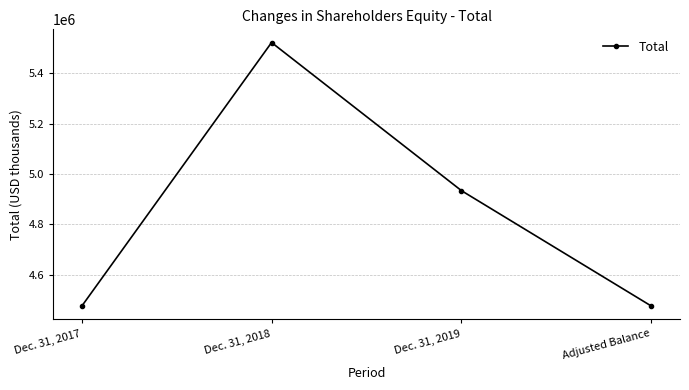

What is the sum of all values?

19407801